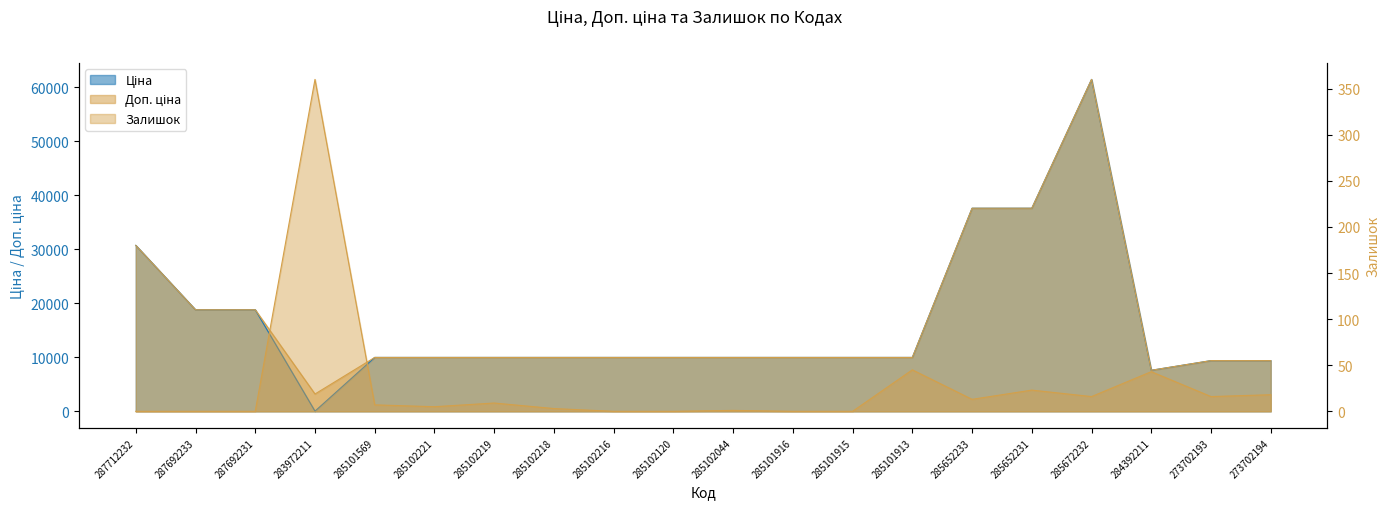

Count the number of data series in this chart.

3